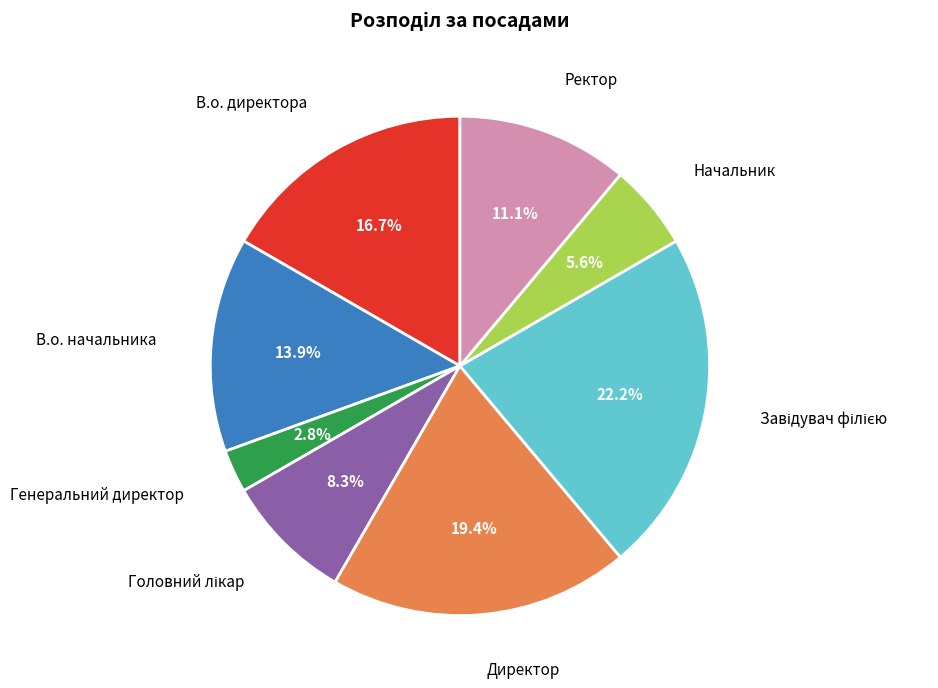

Is there a majority slice in this chart?

No